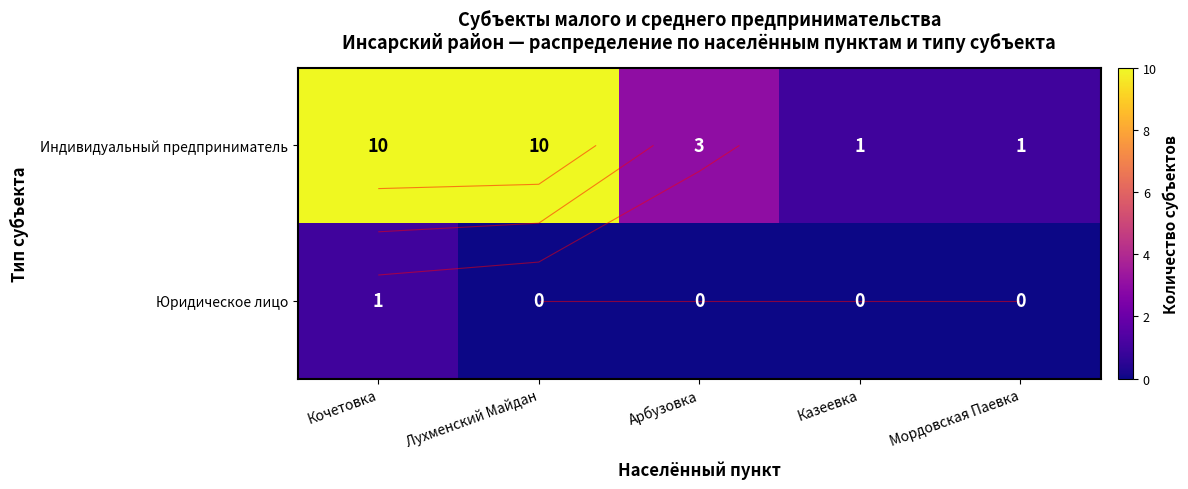

What is the total value across all series at Мордовская Паевка?

1